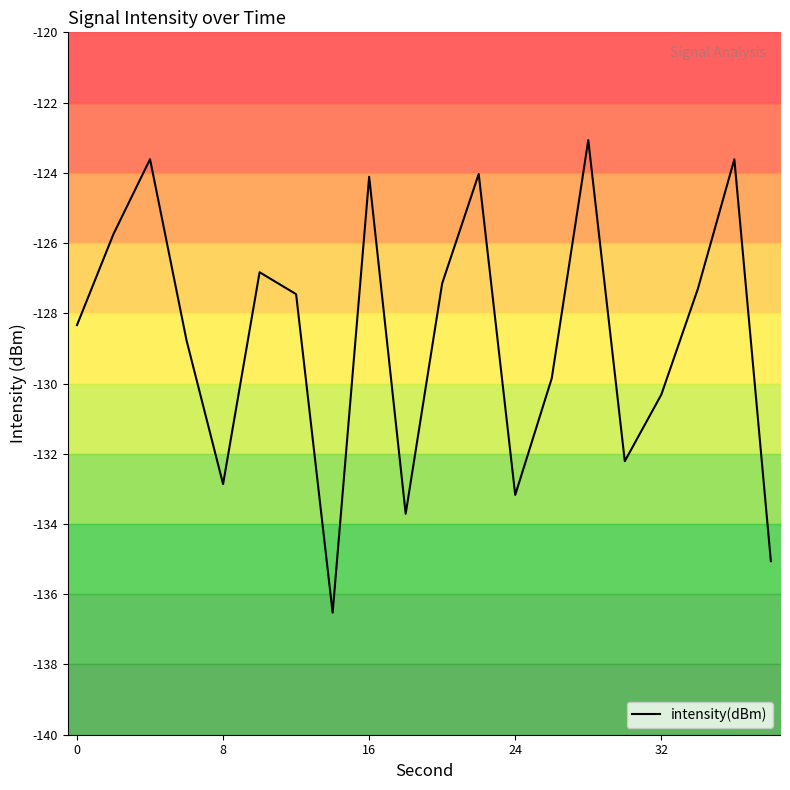

What is the value of the 10th point from the left?

-133.7